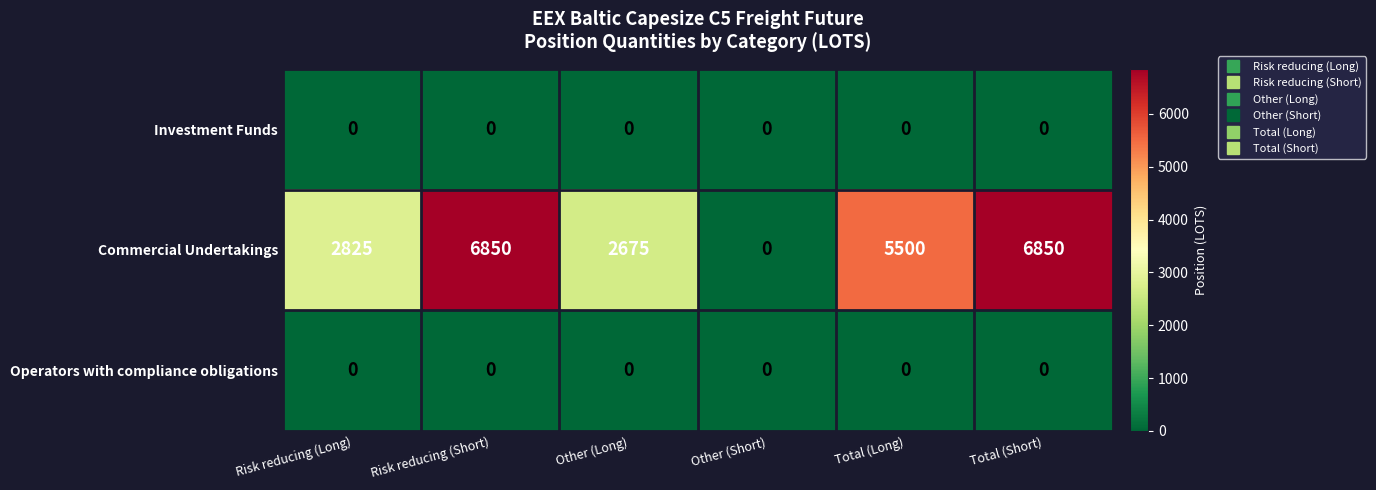

At which label does Commercial Undertakings reach its minimum?

Other (Short)